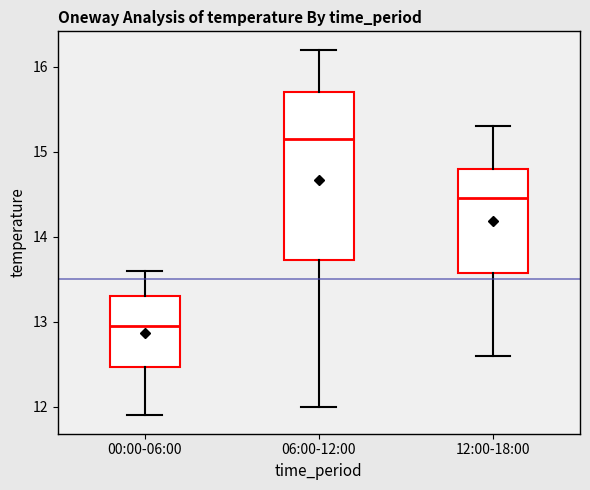

Reading left to right, transcribe this box plot: for each box, give where its median line is, the range the box spans, and where its two whiskers end, as read against the y-axis. The values are not printed on the chart, so give them approximately, as read against the axis.

00:00-06:00: median 13.0, box 12.5 to 13.3, whiskers 11.9 to 13.6
06:00-12:00: median 15.2, box 13.7 to 15.7, whiskers 12.0 to 16.2
12:00-18:00: median 14.5, box 13.6 to 14.8, whiskers 12.6 to 15.3